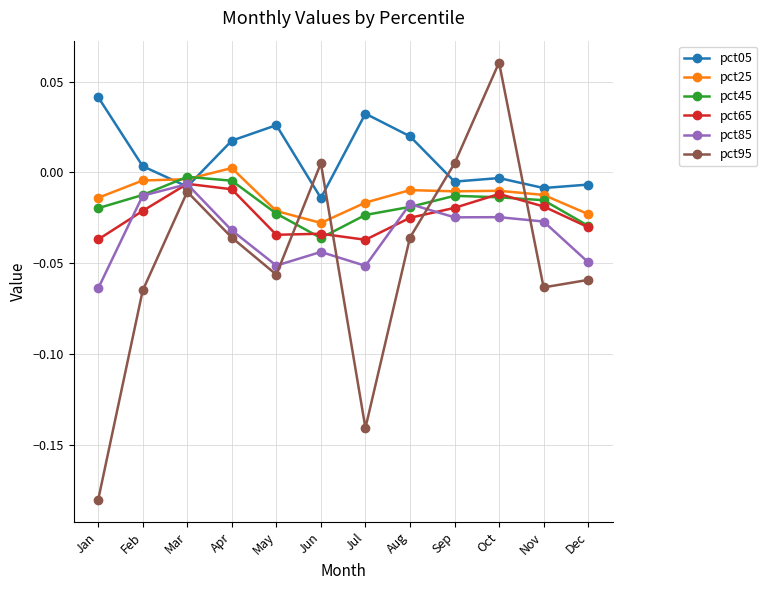

Which series has the widest spread of values?

pct95